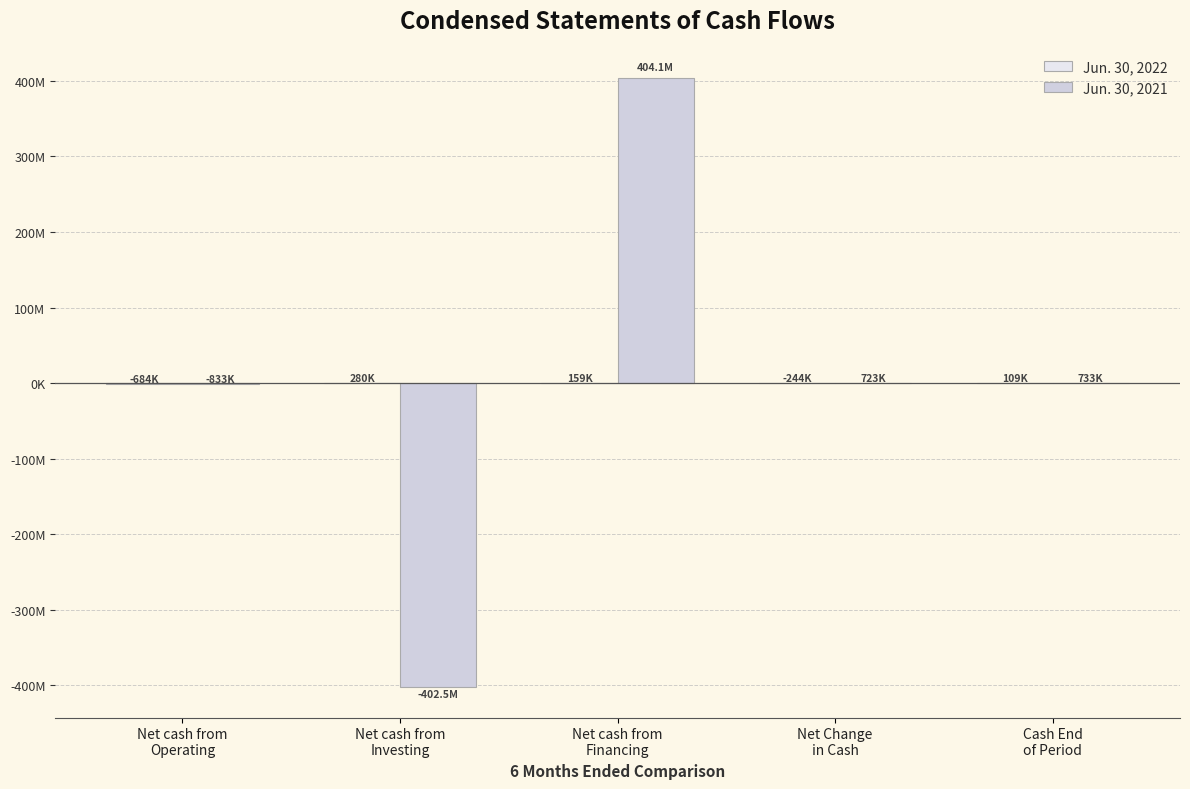

What position from the left is Net cash from
Investing?

2